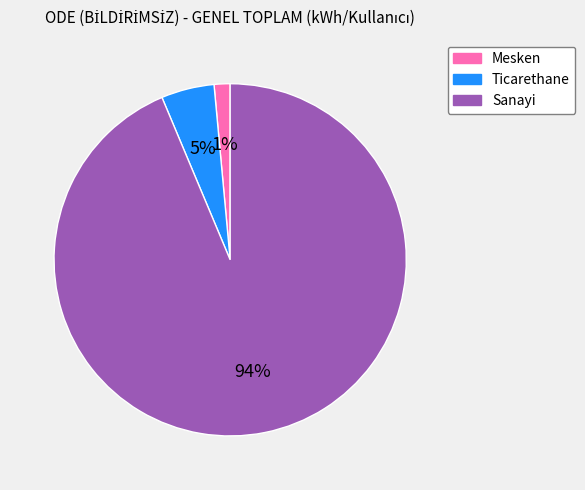

How many slices are in this pie chart?

3